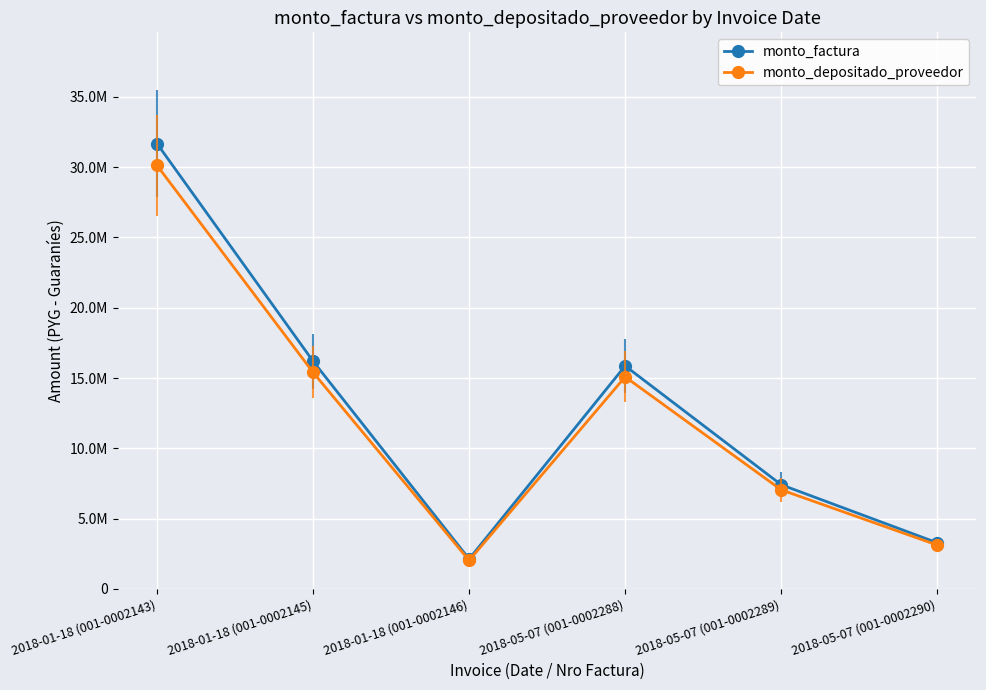

Does the chart have visible grid lines?

Yes